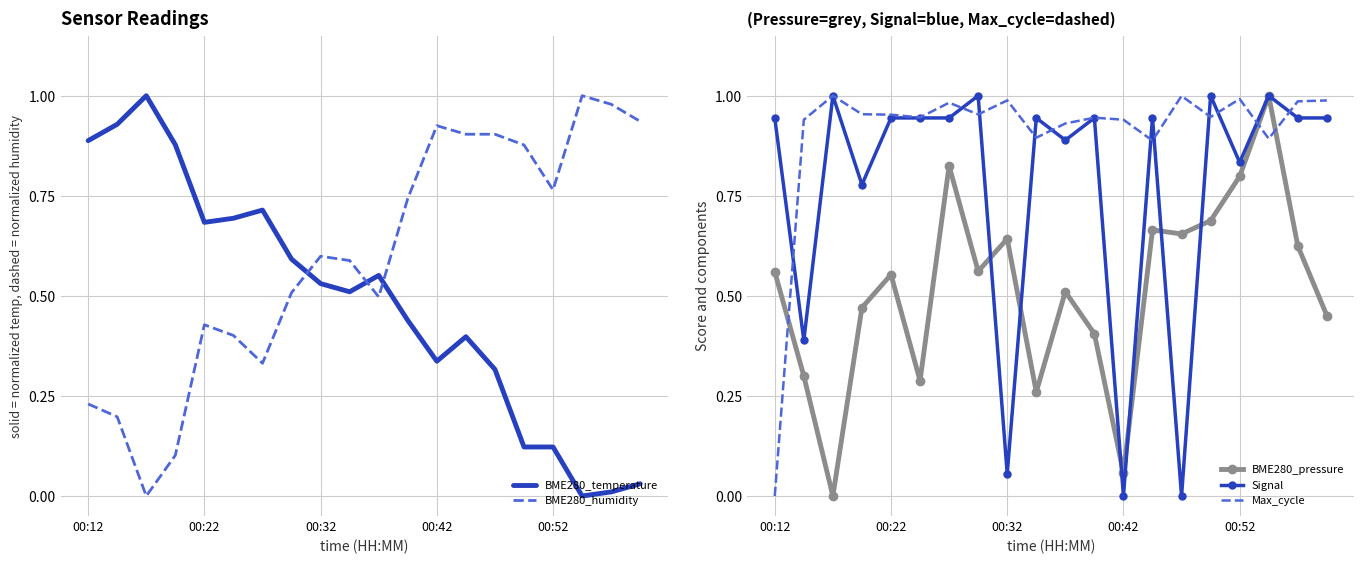

The Signal series shows 0.0 at 00:42. True or false?

True